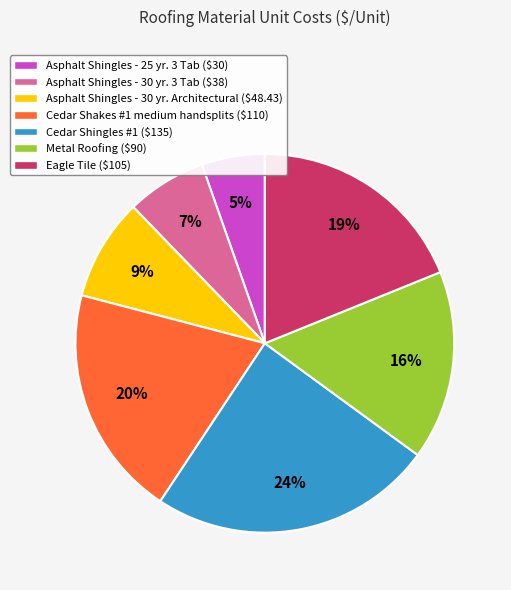

To the nearest percent, what is the difference between the Cedar Shakes #1 medium handsplits and Cedar Shingles #1 slice percentages?

4%